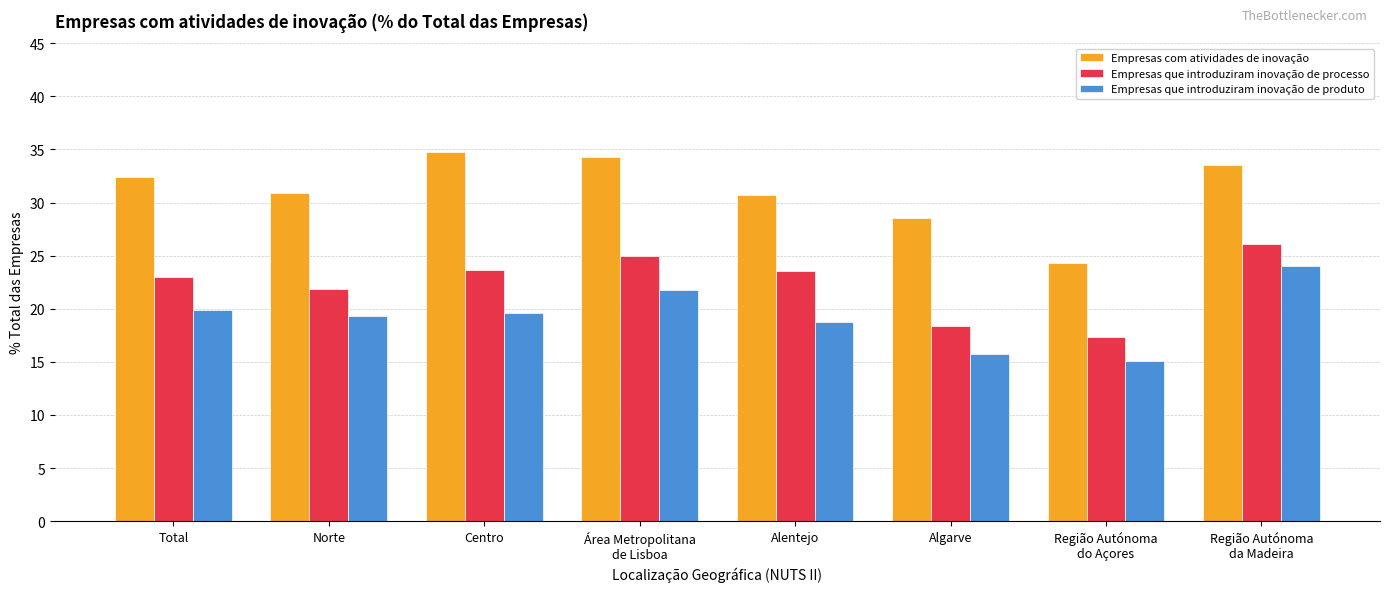

What are all the series names shown in the legend?

Empresas com atividades de inovação, Empresas que introduziram inovação de processo, Empresas que introduziram inovação de produto